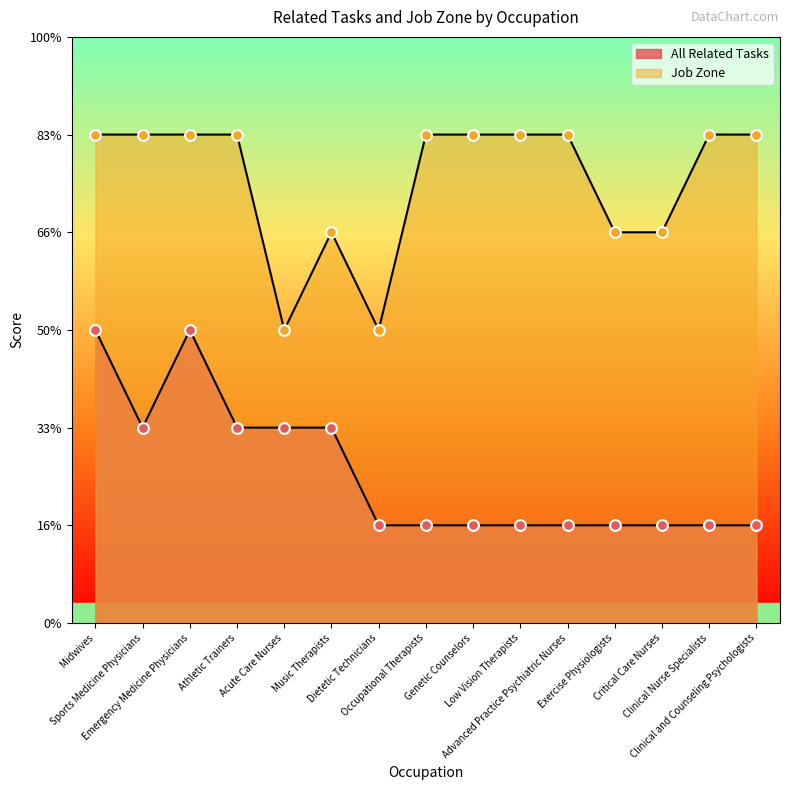

Is the value of All Related Tasks at Athletic Trainers greater than the value of Job Zone at Occupational Therapists?

No